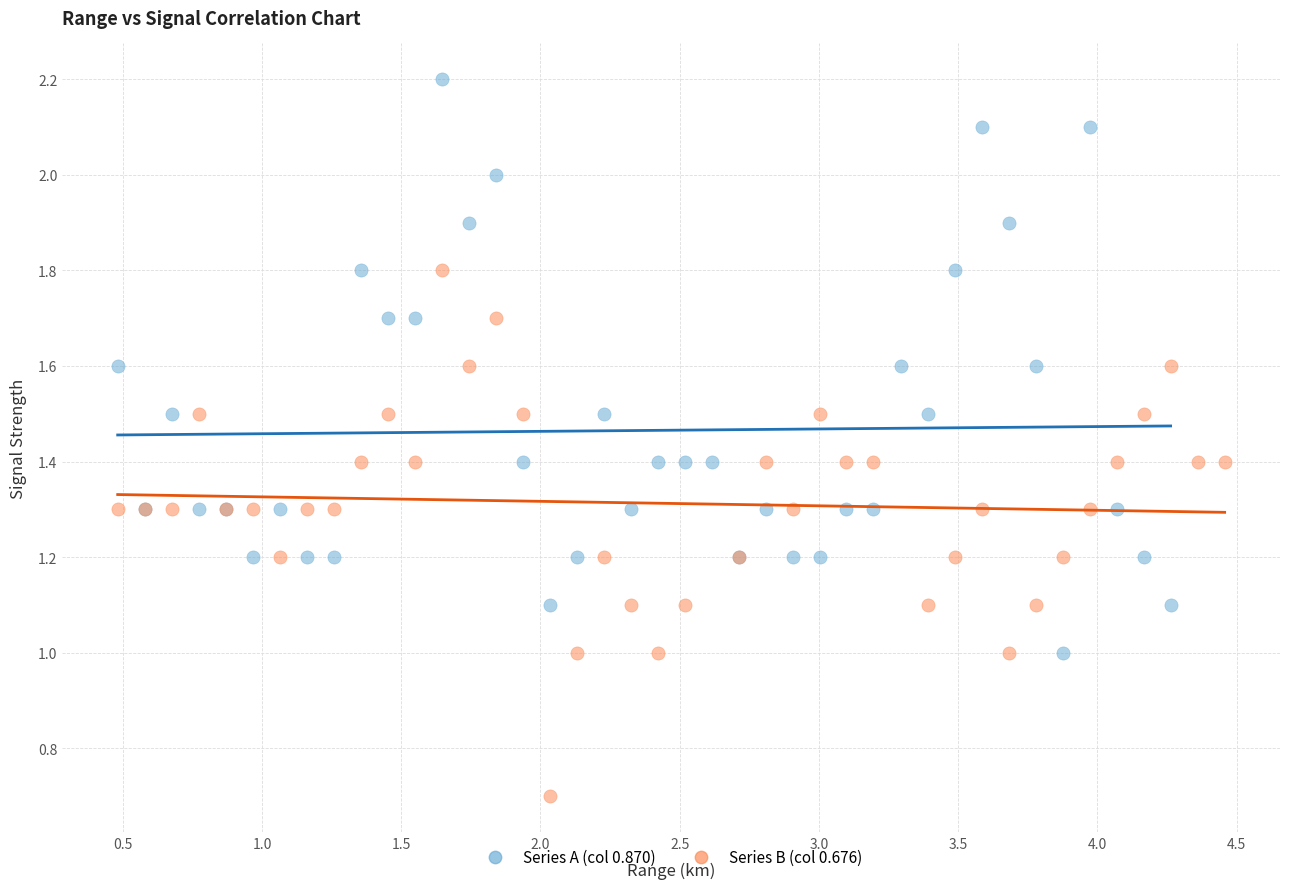

Which series has the largest Y range (max minus min)?

Series A (col 0.870)